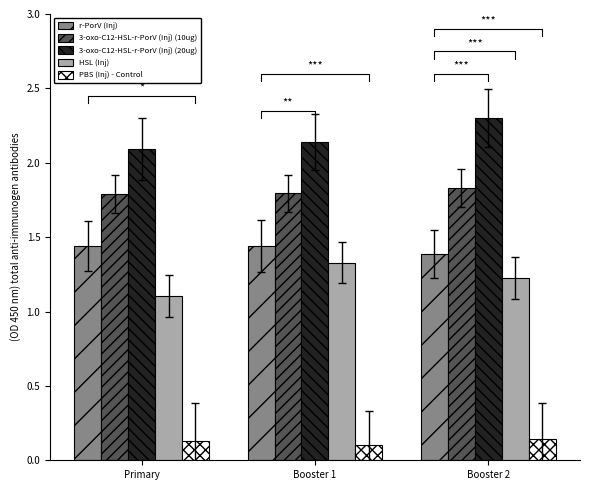

What is the value of the PBS (Inj) - Control bar at the 2nd from the left?

0.1